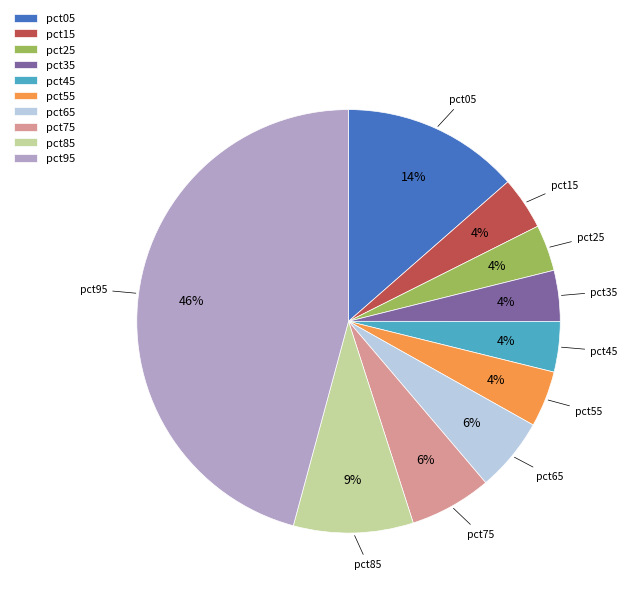

Is there a majority slice in this chart?

No